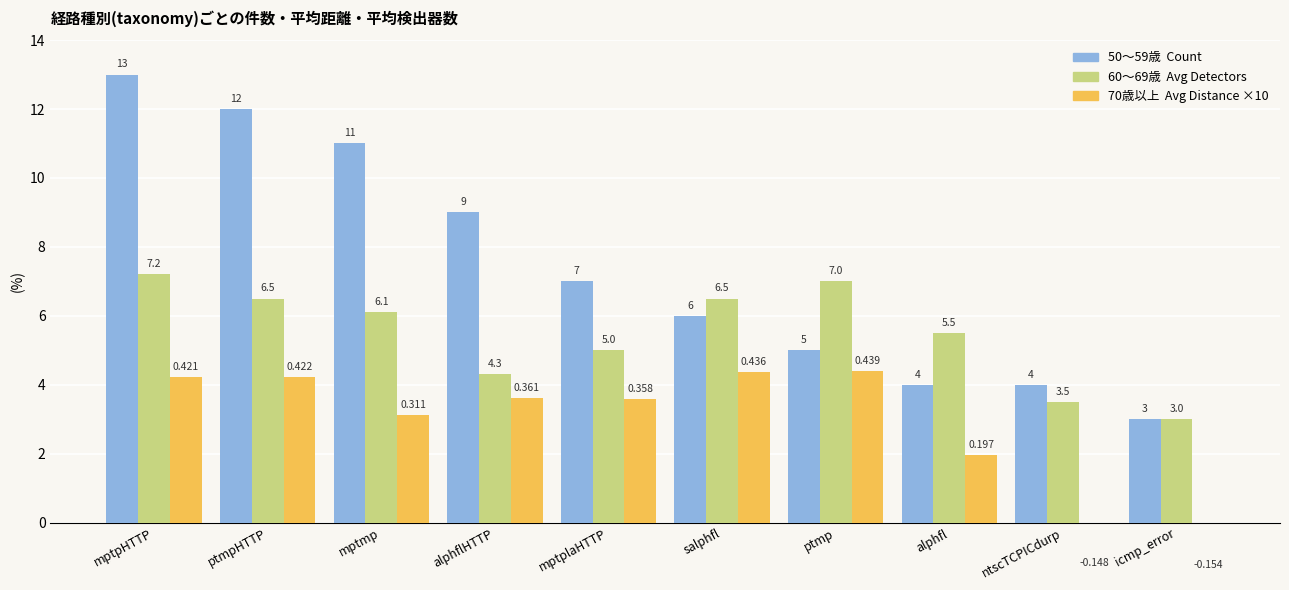

What is the smallest value displayed?

-1.5